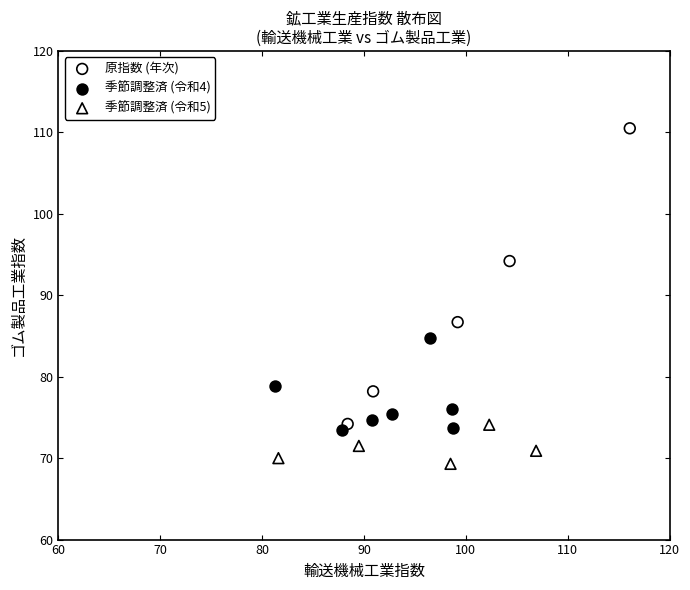

Which series has the widest spread of Y values?

原指数 (年次)